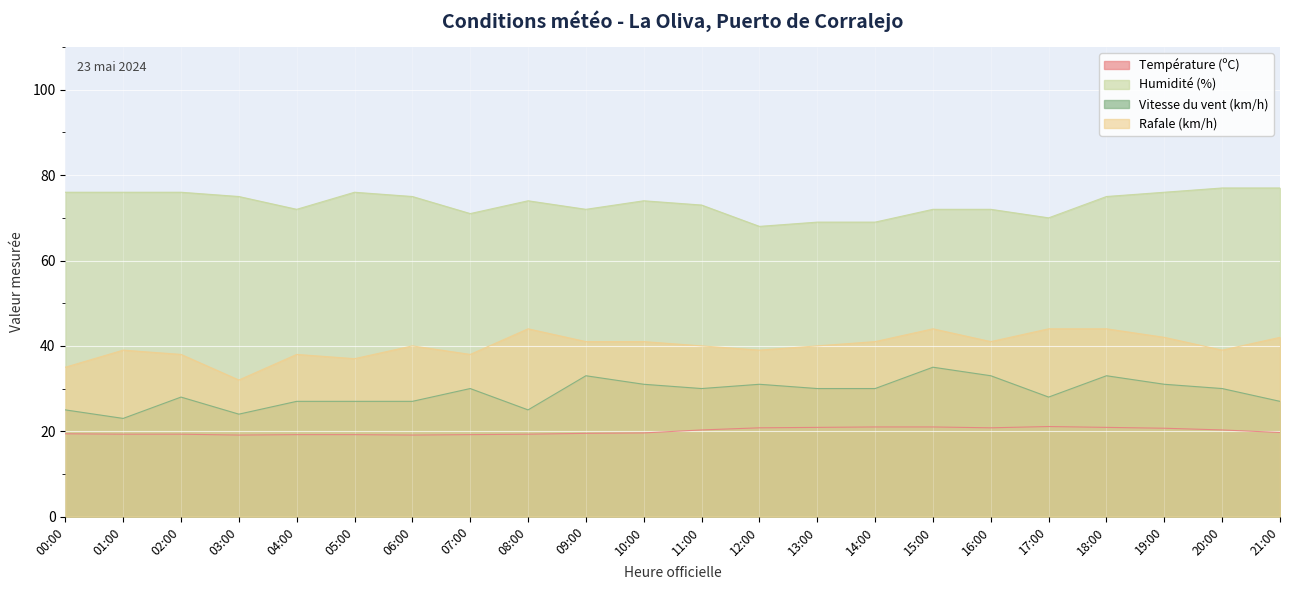

True or false: Rafale (km/h) has a value of 57.5 at 11:00.

False